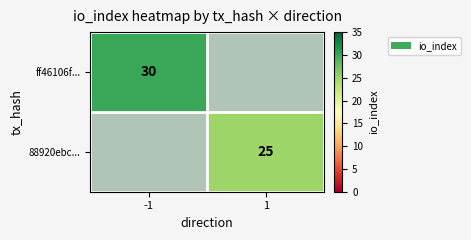

The ff46106f... series shows 30 at -1. True or false?

True